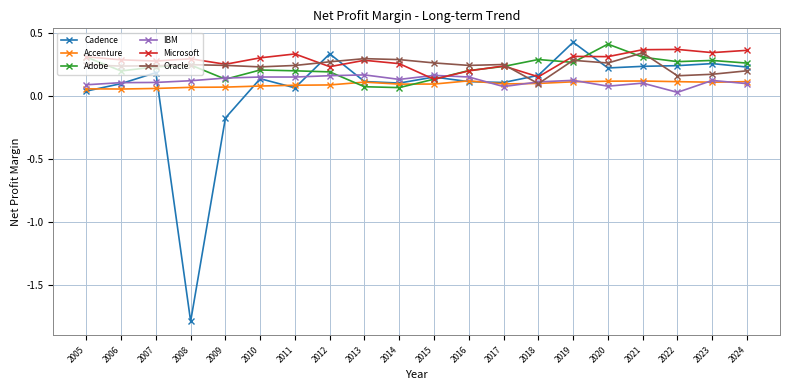

The value of IBM at 2010 is 0.1. True or false?

True